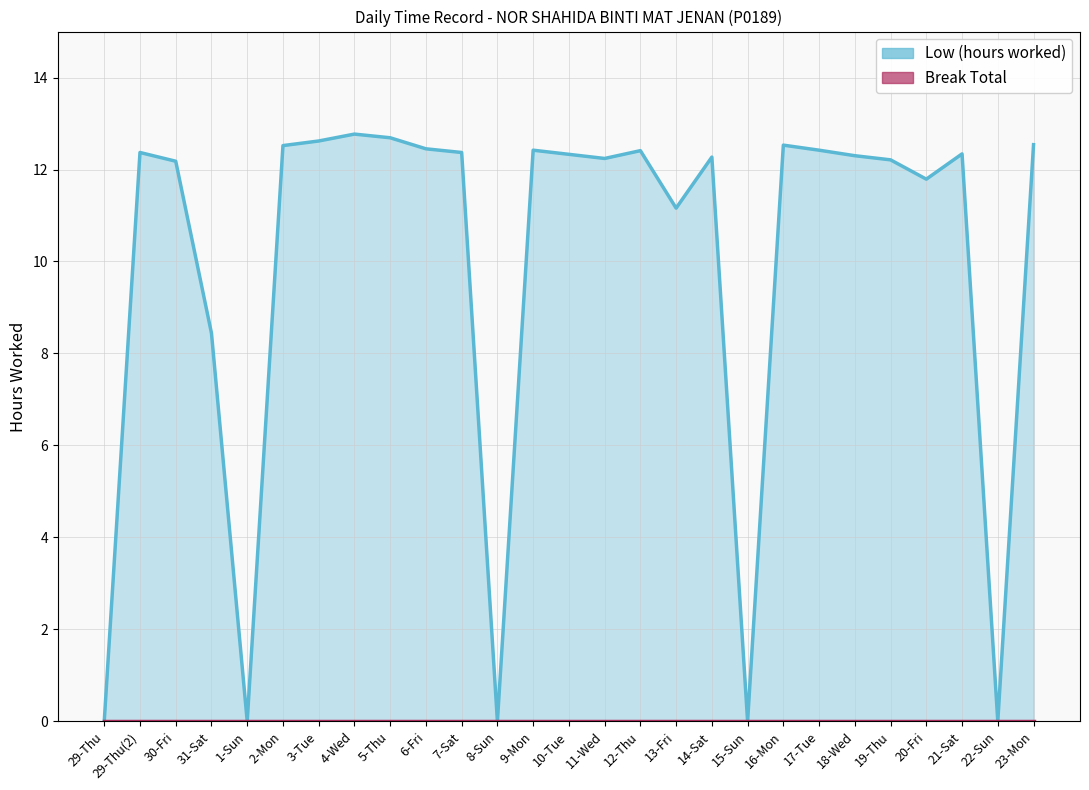

How many points are lower than both their immediate neighbors (excluding endpoints)?

7